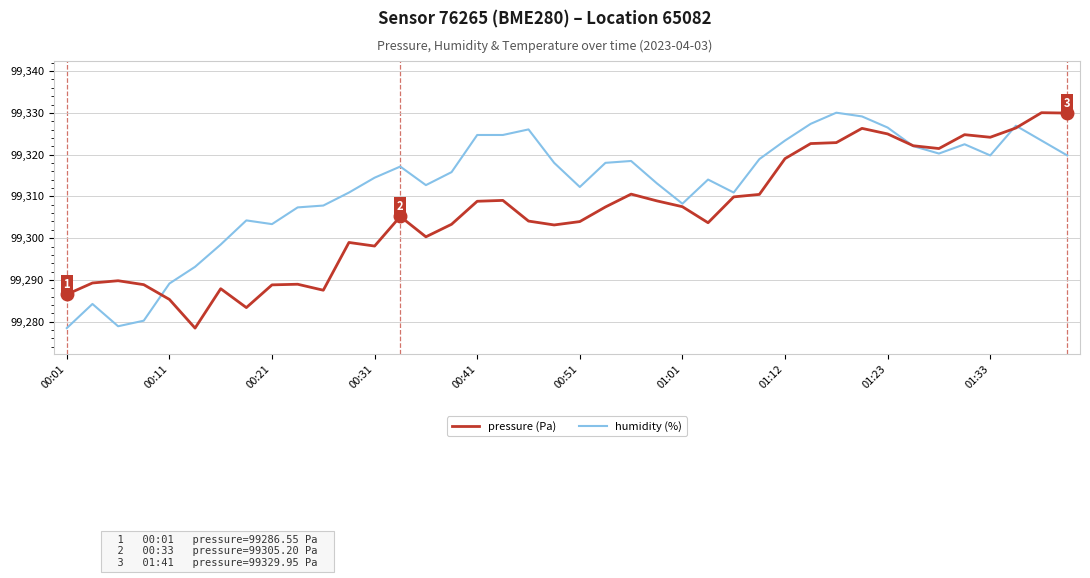

What is the minimum value shown in the chart?

99278.5